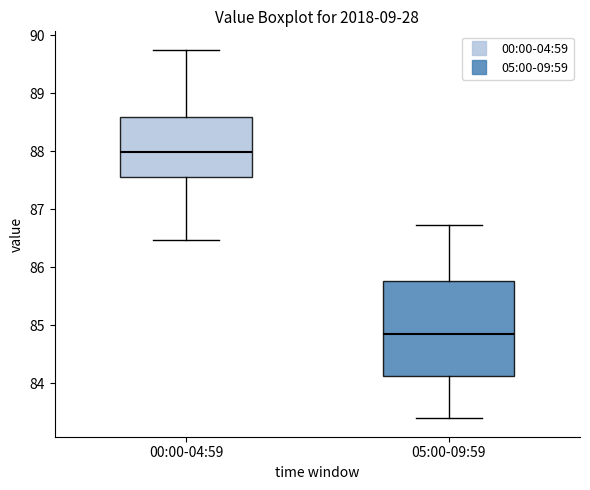

Comparing the boxes themselves (not the whiskers), which one is the tallest?

05:00-09:59